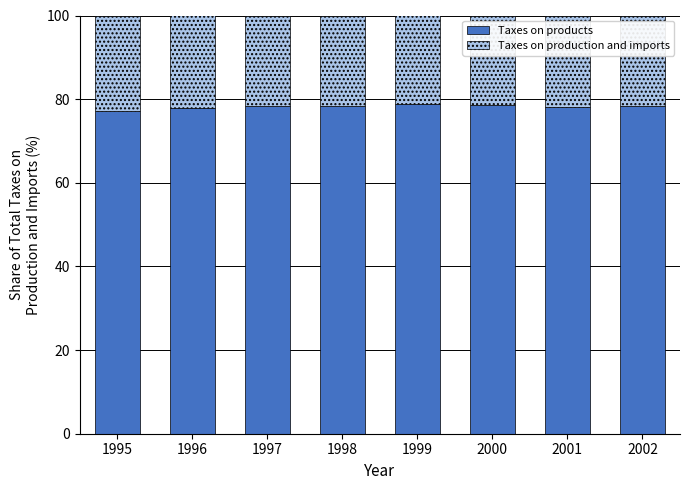

Count the number of categories in the chart.

8